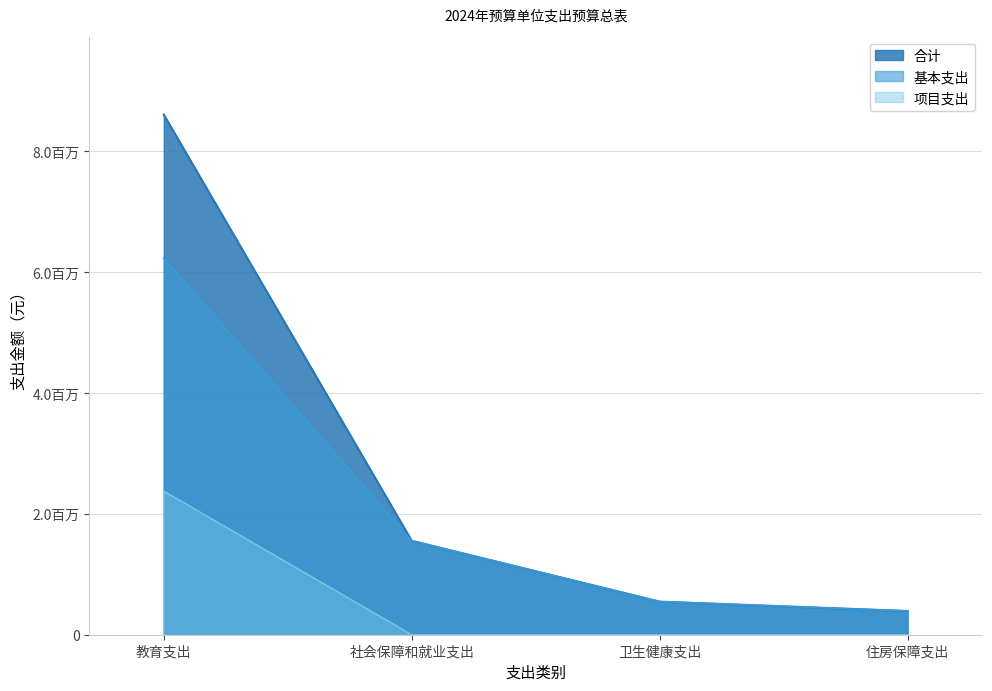

The value of 基本支出 at 卫生健康支出 is 117137.0. True or false?

False